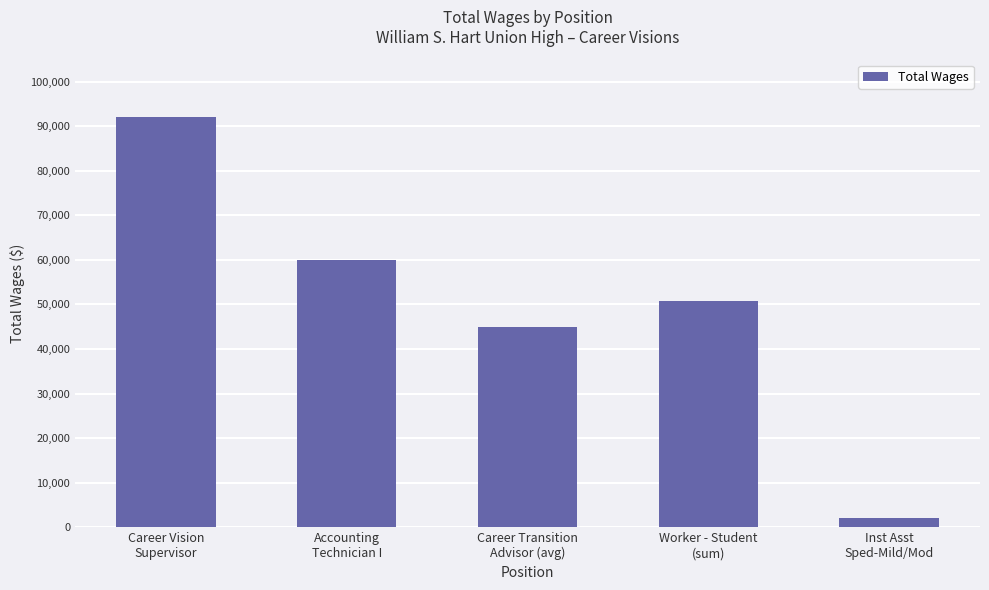

The chart shows a value of 25222.3 at Career Transition
Advisor (avg). True or false?

False